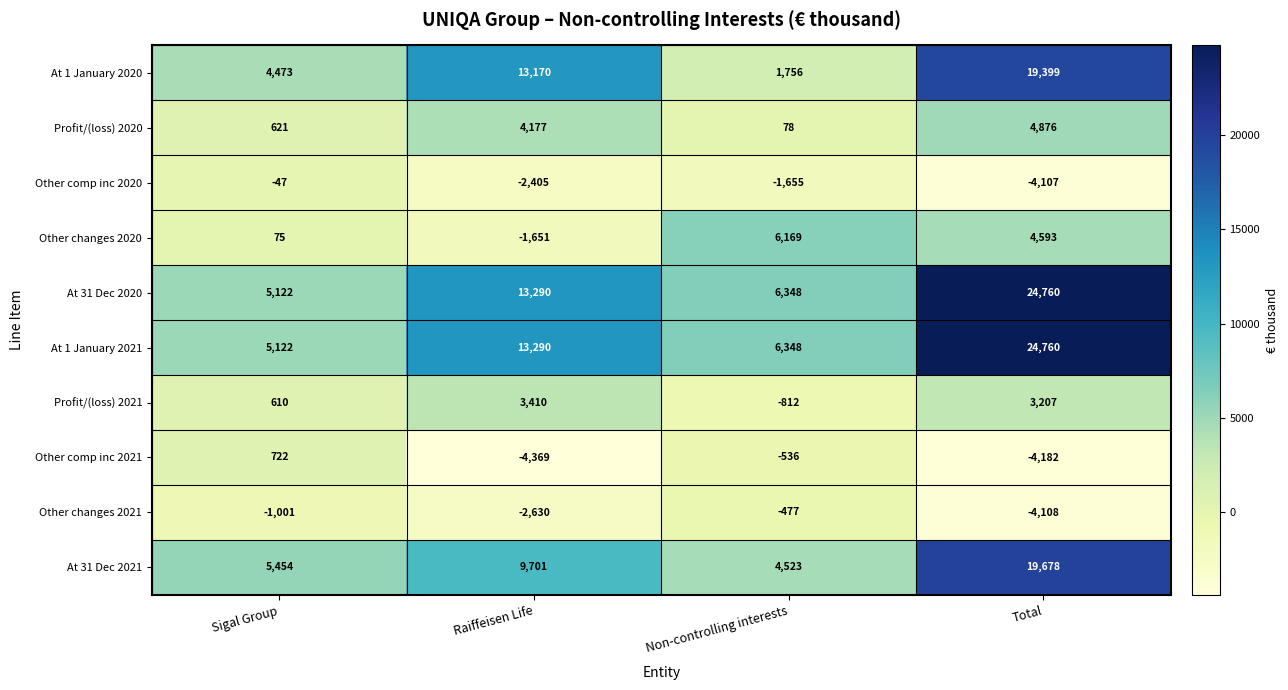

What is the maximum value for At 1 January 2020?

19399